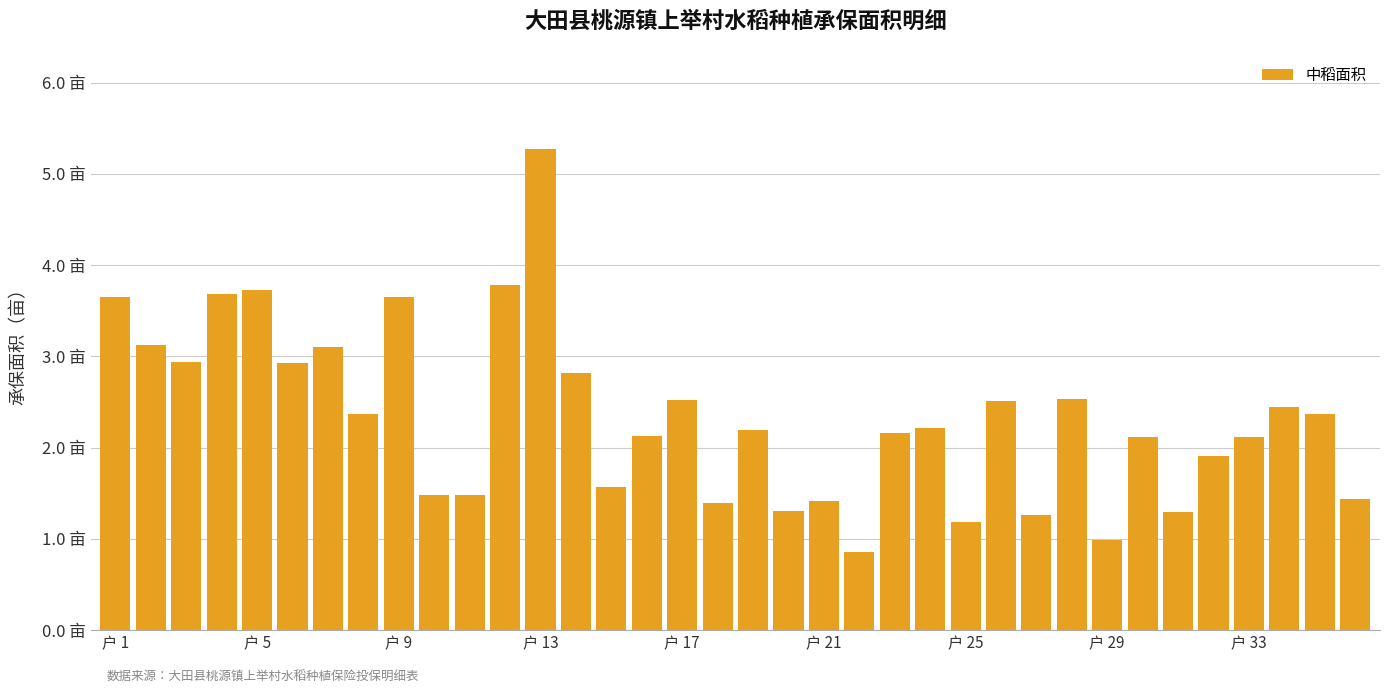

How many data points are less than 2?

13